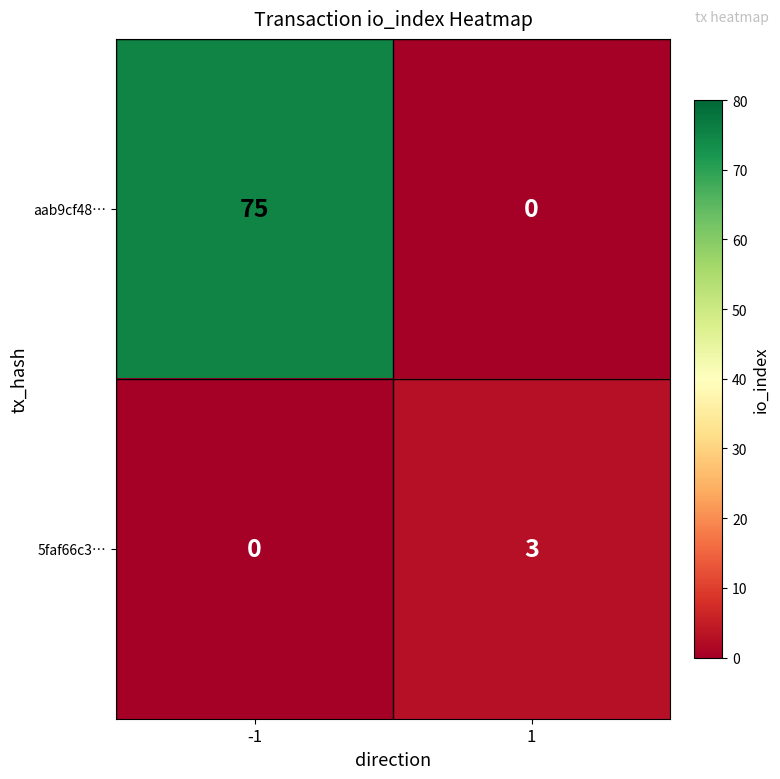

What is the spread (max minus min) of values at -1?

75